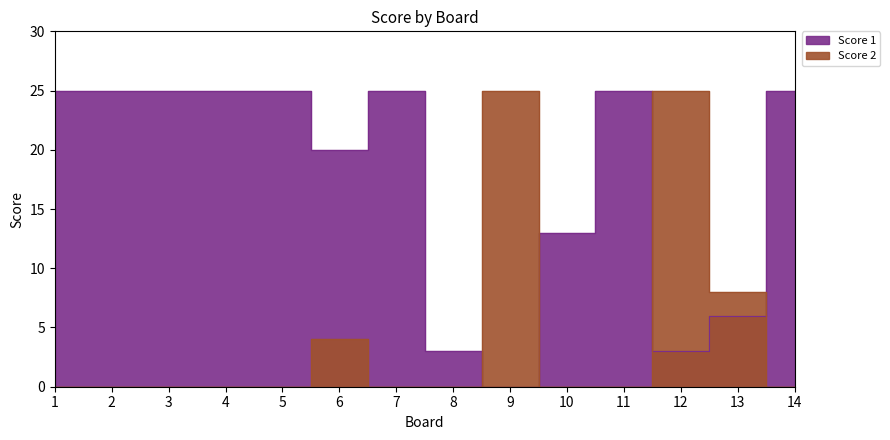

What is the difference between the second highest and second lowest values in the Score 2 series?

25